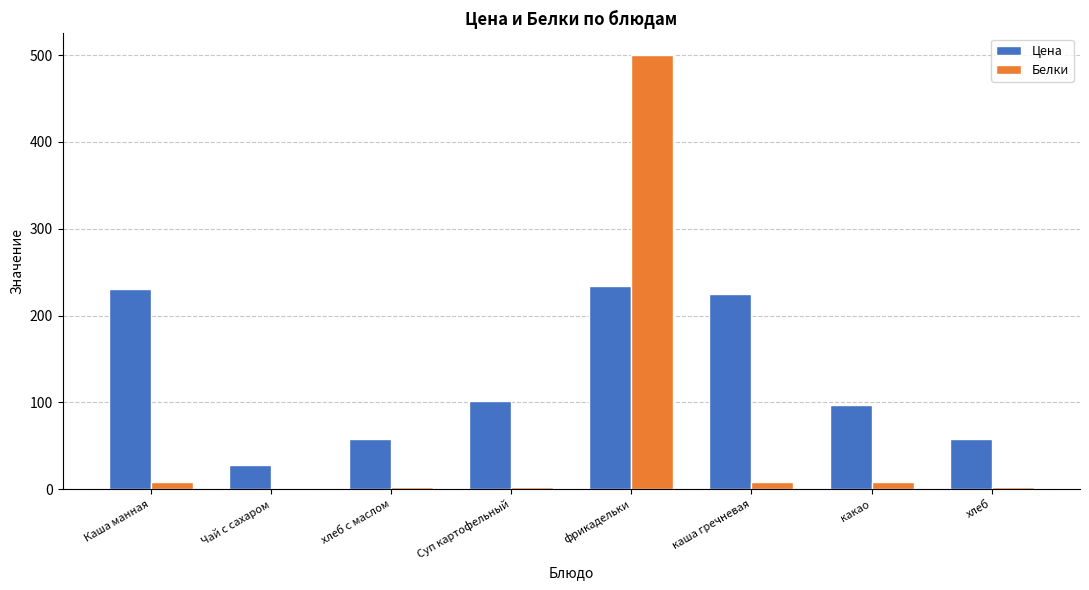

Which series changed the most between Суп картофельный and каша гречневая?

Цена